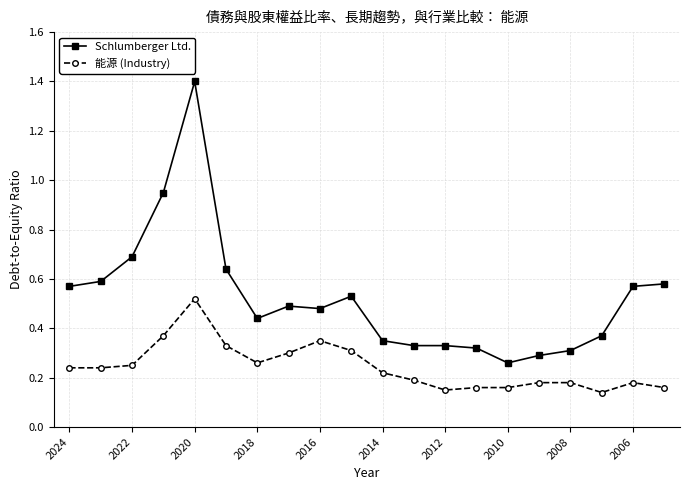

What is the difference between the maximum and minimum values in the Schlumberger Ltd. series?

1.1